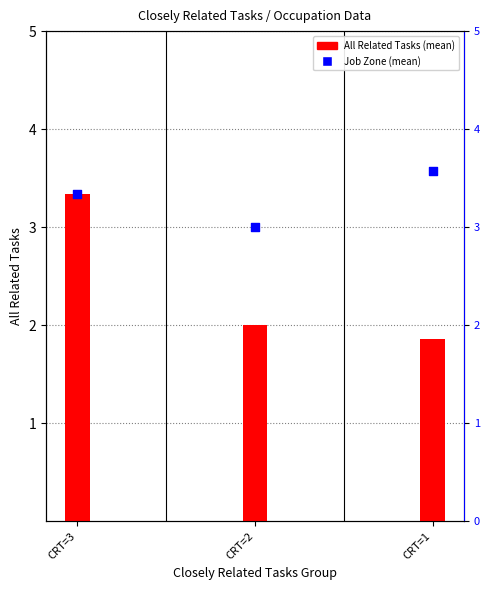

What is the total value across all series at CRT=1?

5.4